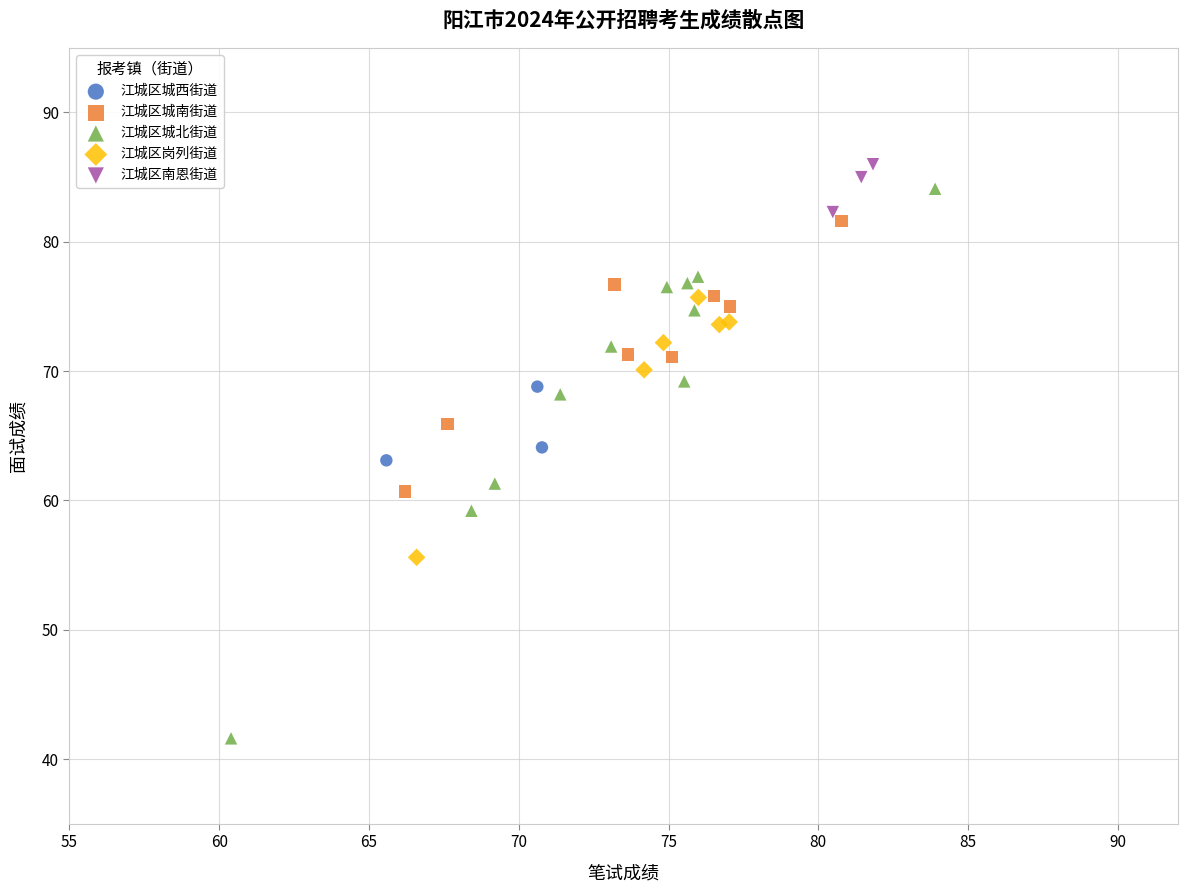

Which series has the widest spread of Y values?

江城区城北街道